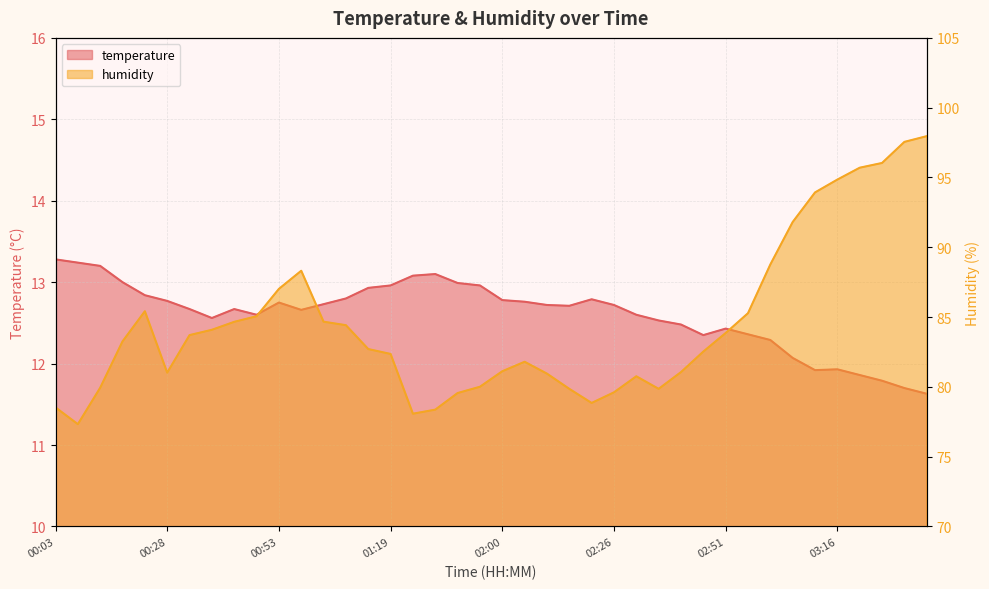

Reading right to left, what are all the values shown in this chart?

temperature: 03:36=11.6	03:31=11.7	03:26=11.8	03:21=11.9	03:16=11.9	03:11=11.9	03:06=12.1	03:01=12.3	02:56=12.4	02:51=12.4	02:46=12.3	02:41=12.5	02:36=12.5	02:31=12.6	02:26=12.7	02:20=12.8	02:15=12.7	02:10=12.7	02:05=12.8	02:00=12.8	01:55=13.0	01:50=13.0	01:45=13.1	01:40=13.1	01:19=13.0	01:14=12.9	01:09=12.8	01:03=12.7	00:58=12.7	00:53=12.8	00:48=12.6	00:43=12.7	00:38=12.6	00:33=12.7	00:28=12.8	00:23=12.8	00:18=13.0	00:13=13.2	00:08=13.2	00:03=13.3
humidity: 03:36=98.0	03:31=97.5	03:26=96.0	03:21=95.7	03:16=94.8	03:11=93.9	03:06=91.8	03:01=88.8	02:56=85.3	02:51=83.9	02:46=82.5	02:41=81.1	02:36=79.9	02:31=80.8	02:26=79.6	02:20=78.8	02:15=79.9	02:10=81.0	02:05=81.8	02:00=81.1	01:55=80.0	01:50=79.6	01:45=78.4	01:40=78.1	01:19=82.4	01:14=82.7	01:09=84.4	01:03=84.7	00:58=88.3	00:53=87.0	00:48=85.1	00:43=84.7	00:38=84.1	00:33=83.7	00:28=81.0	00:23=85.4	00:18=83.3	00:13=79.9	00:08=77.3	00:03=78.5